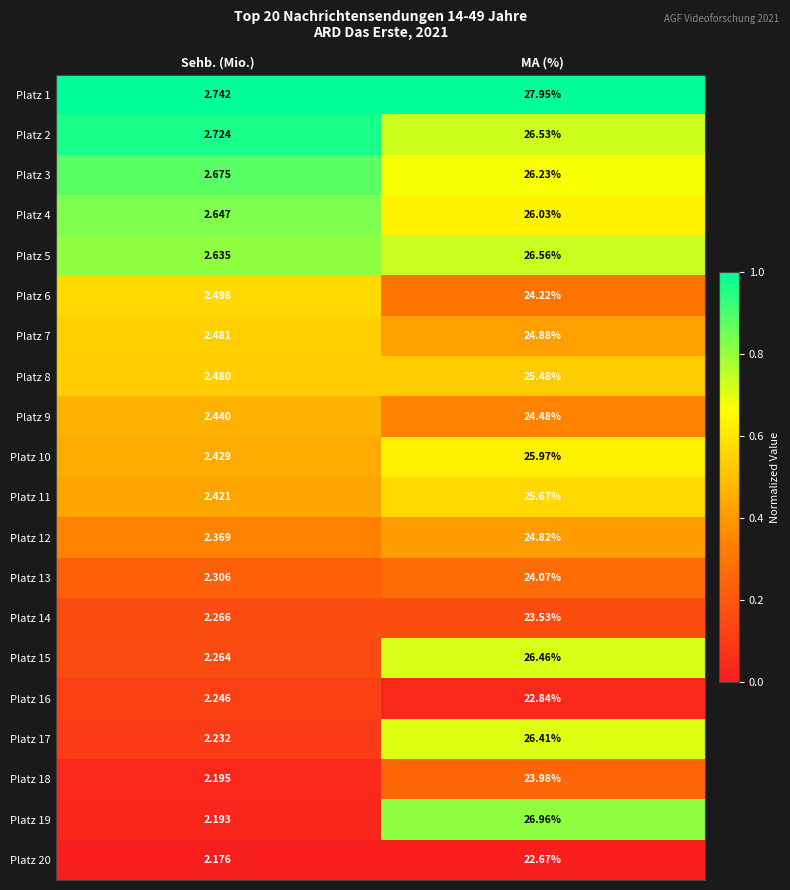

Which category has the highest value in the Platz 10 series?

MA (%)